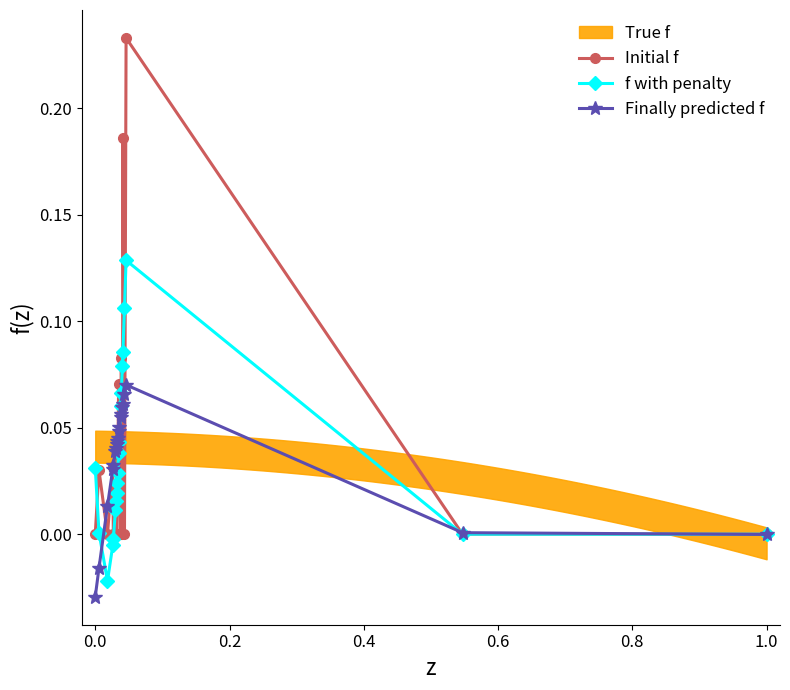

Is the value of Initial f at 1.2 greater than the value of f with penalty at 15?

No